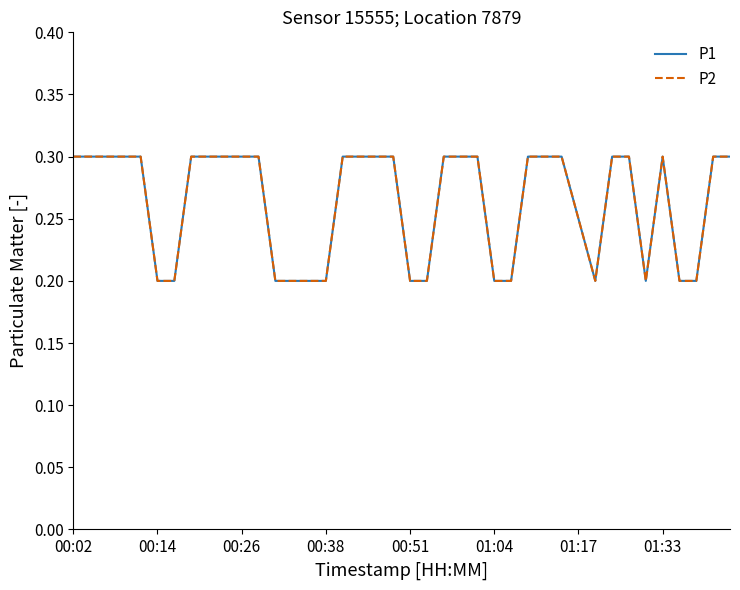

Which category has the lowest value in the P2 series?

00:14